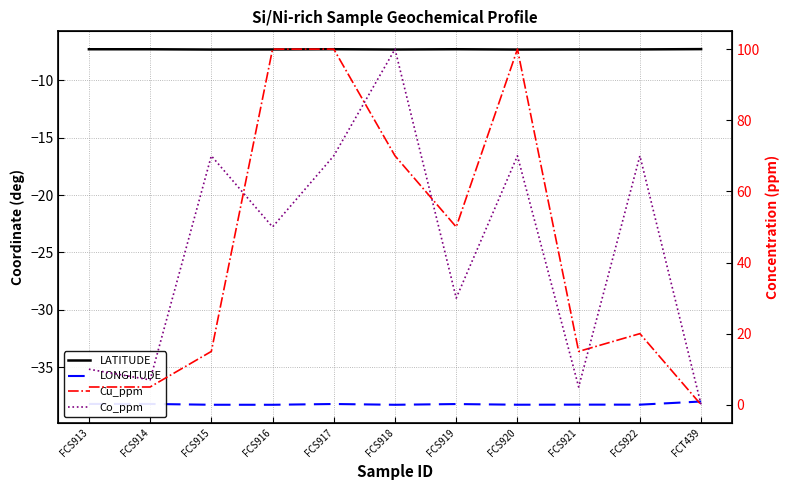

Reading left to right, extract all data points from this chart.

LATITUDE: -7.3	-7.3	-7.3	-7.3	-7.3	-7.3	-7.3	-7.3	-7.3	-7.3	-7.3
LONGITUDE: -38.2	-38.2	-38.3	-38.3	-38.2	-38.3	-38.2	-38.3	-38.3	-38.3	-38.0
Cu_ppm: 5.0	5.0	15.0	100.0	100.0	70.0	50.0	100.0	15.0	20.0	0.0
Co_ppm: 10.0	7.0	70.0	50.0	70.0	100.0	30.0	70.0	5.0	70.0	0.0